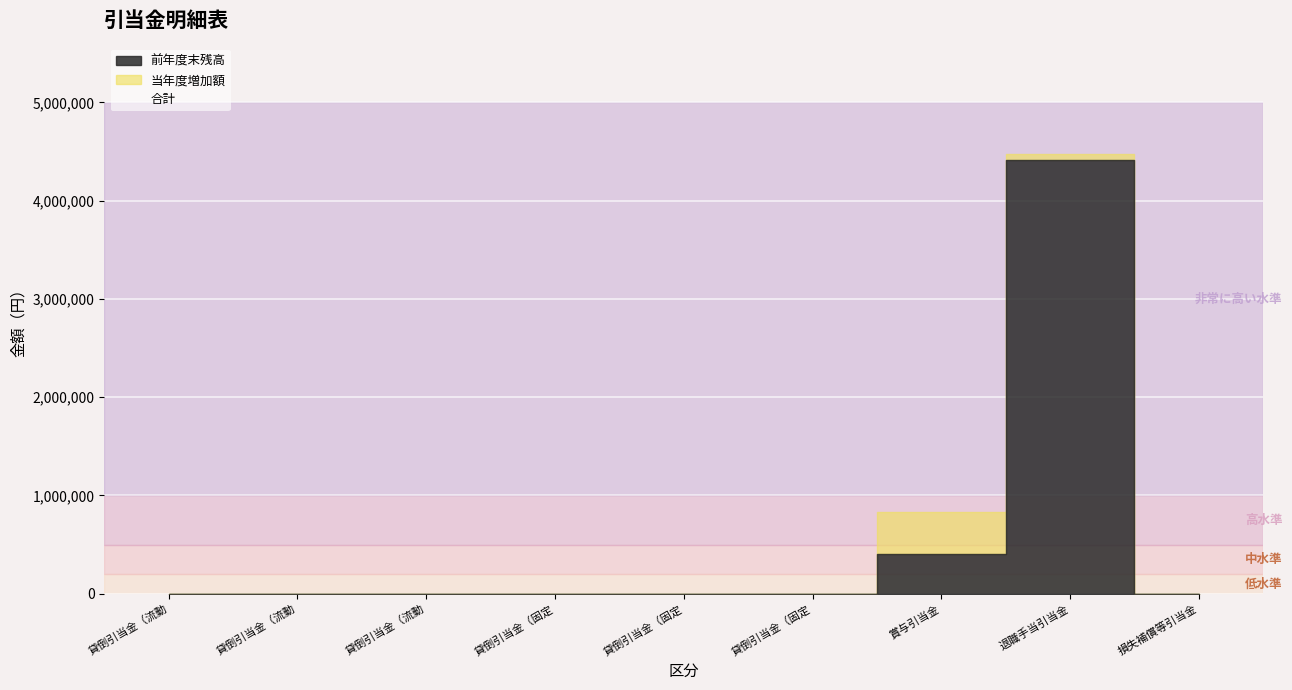

Between 貸倒引当金（固定：長期貸付金） and 損失補償等引当金, which series saw the biggest shift?

前年度末残高